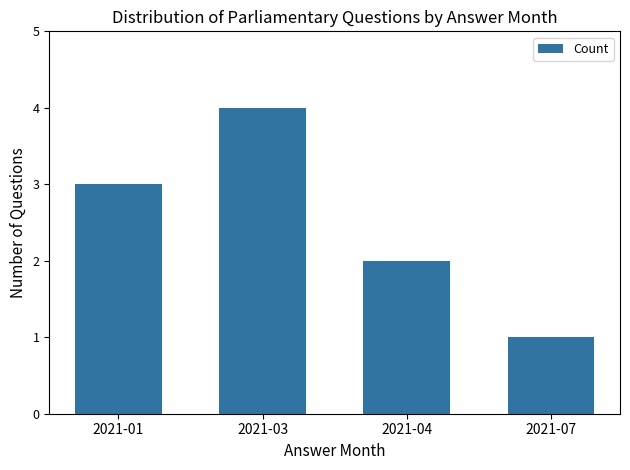

The value at 2021-07 is 1. True or false?

True